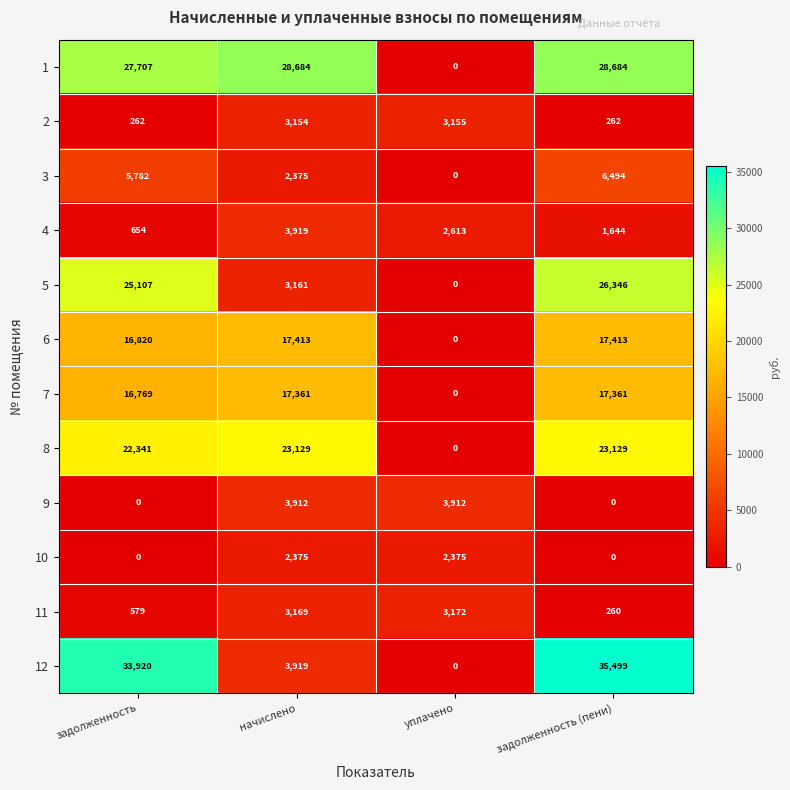

List the series in order of their peak value, lowest first.

10, 2, 11, 9, 4, 3, 7, 6, 8, 5, 1, 12